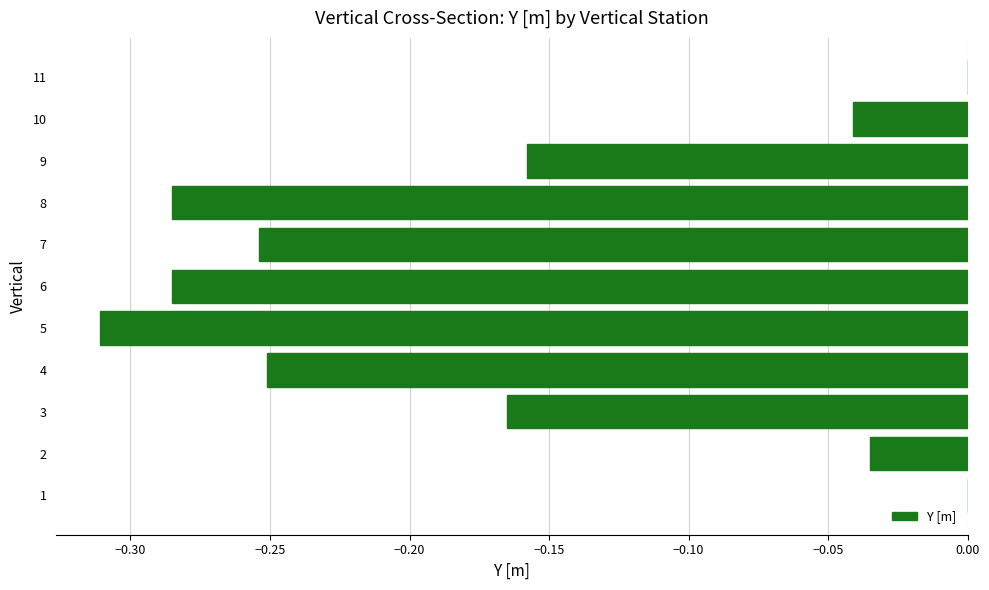

What is the sum of all values?

-1.8